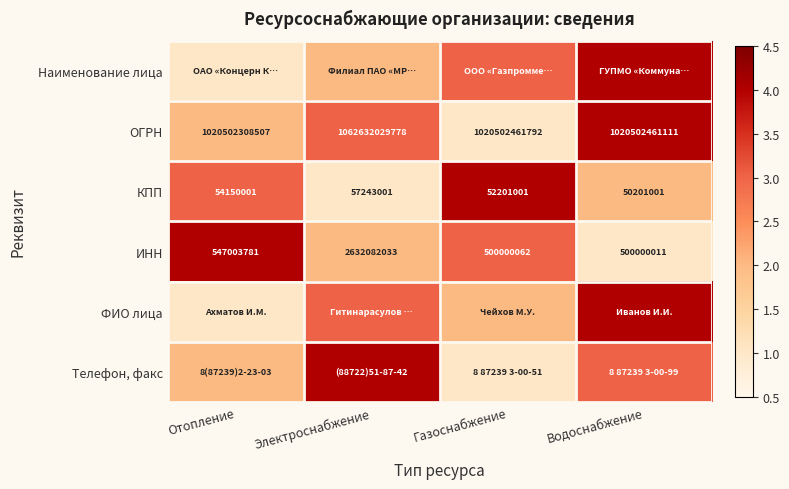

What is the average value of the ОГРН series?

1031034815297